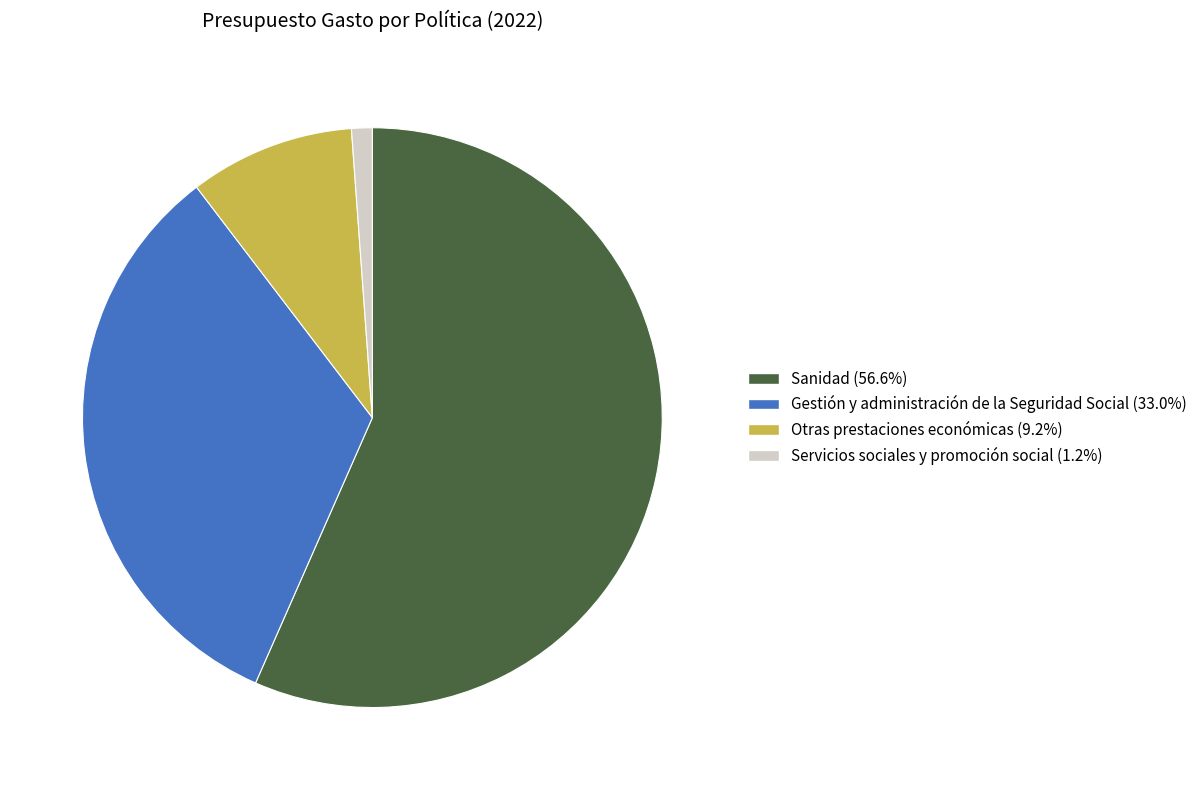

Between Gestión y administración de la Seguridad Social and Otras prestaciones económicas, which is larger?

Gestión y administración de la Seguridad Social